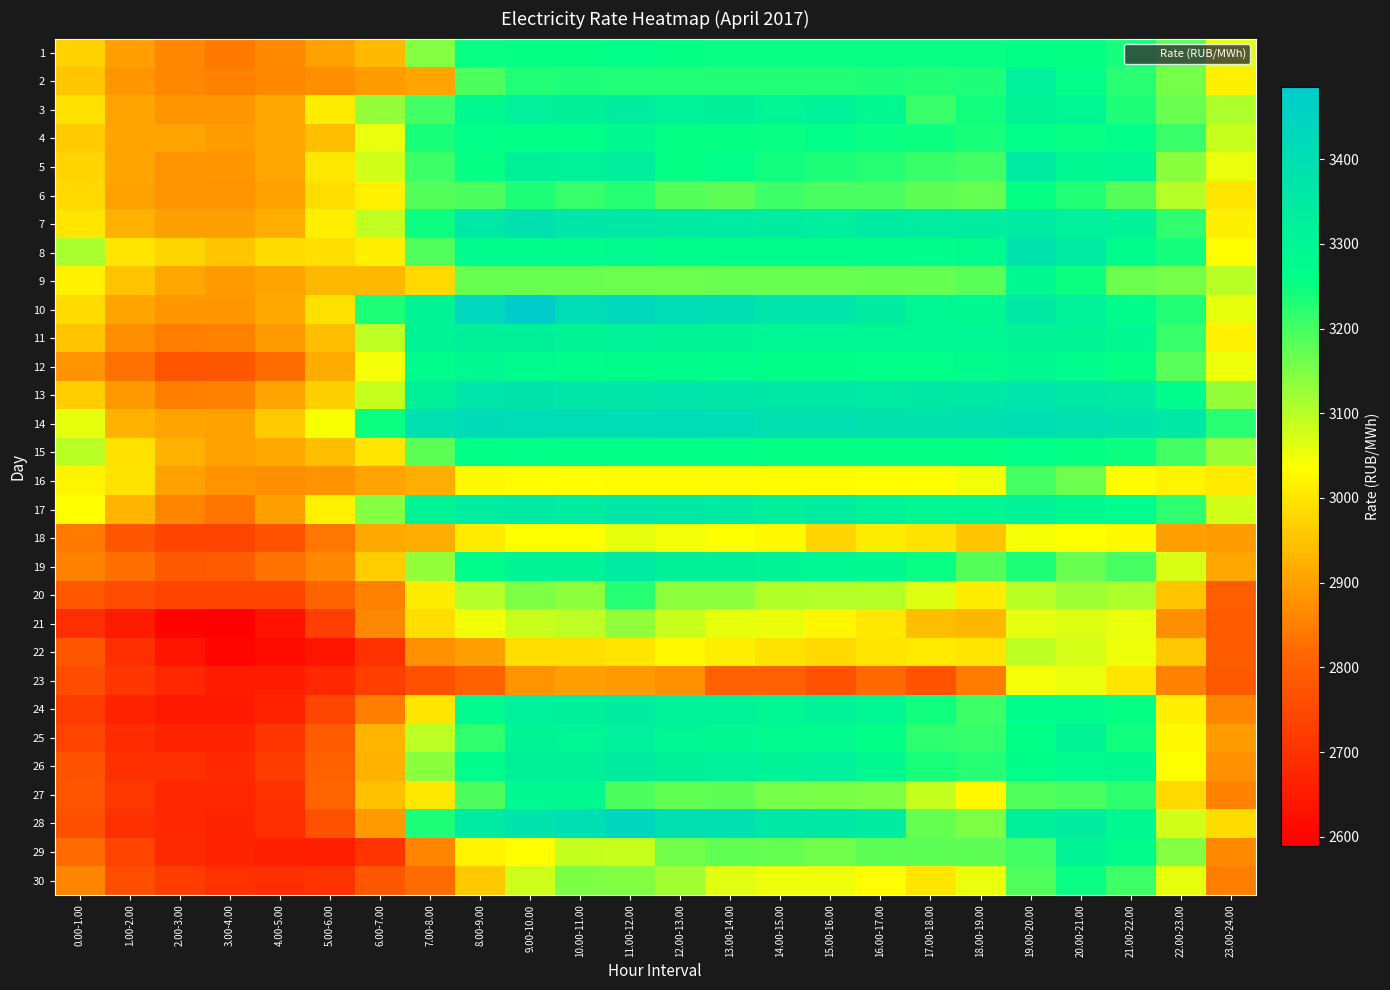

Reading right to left, what are all the values shown in this chart?

1: 23.00-24.00=3062.7	22.00-23.00=3182.5	21.00-22.00=3242.0	20.00-21.00=3254.2	19.00-20.00=3260.7	18.00-19.00=3251.9	17.00-18.00=3253.1	16.00-17.00=3252.4	15.00-16.00=3253.1	14.00-15.00=3252.1	13.00-14.00=3252.9	12.00-13.00=3254.2	11.00-12.00=3260.7	10.00-11.00=3253.8	9.00-10.00=3254.5	8.00-9.00=3253.7	7.00-8.00=3144.7	6.00-7.00=2936.7	5.00-6.00=2901.9	4.00-5.00=2866.9	3.00-4.00=2842.2	2.00-3.00=2863.2	1.00-2.00=2899.6	0.00-1.00=2971.8
2: 23.00-24.00=3014.1	22.00-23.00=3158.0	21.00-22.00=3223.4	20.00-21.00=3263.9	19.00-20.00=3326.0	18.00-19.00=3235.9	17.00-18.00=3231.9	16.00-17.00=3233.8	15.00-16.00=3232.4	14.00-15.00=3232.0	13.00-14.00=3232.3	12.00-13.00=3232.3	11.00-12.00=3232.4	10.00-11.00=3233.0	9.00-10.00=3232.3	8.00-9.00=3192.0	7.00-8.00=2905.9	6.00-7.00=2893.8	5.00-6.00=2875.4	4.00-5.00=2864.3	3.00-4.00=2853.8	2.00-3.00=2864.3	1.00-2.00=2884.7	0.00-1.00=2954.9
3: 23.00-24.00=3110.0	22.00-23.00=3166.8	21.00-22.00=3233.0	20.00-21.00=3298.8	19.00-20.00=3304.5	18.00-19.00=3245.6	17.00-18.00=3210.8	16.00-17.00=3290.8	15.00-16.00=3314.1	14.00-15.00=3300.8	13.00-14.00=3320.7	12.00-13.00=3315.9	11.00-12.00=3335.0	10.00-11.00=3321.7	9.00-10.00=3326.2	8.00-9.00=3283.8	7.00-8.00=3204.5	6.00-7.00=3129.0	5.00-6.00=3009.2	4.00-5.00=2912.4	3.00-4.00=2884.9	2.00-3.00=2883.4	1.00-2.00=2906.0	0.00-1.00=2994.5
4: 23.00-24.00=3086.7	22.00-23.00=3209.9	21.00-22.00=3262.4	20.00-21.00=3253.3	19.00-20.00=3262.7	18.00-19.00=3237.6	17.00-18.00=3247.2	16.00-17.00=3252.8	15.00-16.00=3263.8	14.00-15.00=3251.6	13.00-14.00=3254.0	12.00-13.00=3254.2	11.00-12.00=3287.8	10.00-11.00=3258.3	9.00-10.00=3259.0	8.00-9.00=3261.5	7.00-8.00=3239.7	6.00-7.00=3055.7	5.00-6.00=2944.1	4.00-5.00=2908.2	3.00-4.00=2895.5	2.00-3.00=2905.4	1.00-2.00=2906.2	0.00-1.00=2960.9
5: 23.00-24.00=3057.8	22.00-23.00=3139.0	21.00-22.00=3302.2	20.00-21.00=3293.0	19.00-20.00=3346.8	18.00-19.00=3202.2	17.00-18.00=3210.8	16.00-17.00=3226.6	15.00-16.00=3235.6	14.00-15.00=3245.2	13.00-14.00=3263.0	12.00-13.00=3254.9	11.00-12.00=3330.7	10.00-11.00=3313.3	9.00-10.00=3322.8	8.00-9.00=3255.0	7.00-8.00=3206.0	6.00-7.00=3075.7	5.00-6.00=3003.4	4.00-5.00=2909.8	3.00-4.00=2884.4	2.00-3.00=2880.2	1.00-2.00=2904.3	0.00-1.00=2976.1
6: 23.00-24.00=3000.9	22.00-23.00=3101.5	21.00-22.00=3185.2	20.00-21.00=3230.2	19.00-20.00=3255.6	18.00-19.00=3170.6	17.00-18.00=3177.8	16.00-17.00=3196.8	15.00-16.00=3197.6	14.00-15.00=3204.9	13.00-14.00=3180.2	12.00-13.00=3184.6	11.00-12.00=3228.3	10.00-11.00=3212.5	9.00-10.00=3235.3	8.00-9.00=3193.8	7.00-8.00=3185.2	6.00-7.00=3016.6	5.00-6.00=2990.3	4.00-5.00=2901.1	3.00-4.00=2879.6	2.00-3.00=2881.3	1.00-2.00=2903.5	0.00-1.00=2982.1
7: 23.00-24.00=3015.9	22.00-23.00=3216.1	21.00-22.00=3312.6	20.00-21.00=3324.2	19.00-20.00=3346.1	18.00-19.00=3336.1	17.00-18.00=3341.5	16.00-17.00=3347.0	15.00-16.00=3330.6	14.00-15.00=3344.3	13.00-14.00=3347.7	12.00-13.00=3348.7	11.00-12.00=3358.7	10.00-11.00=3362.3	9.00-10.00=3388.4	8.00-9.00=3357.7	7.00-8.00=3246.8	6.00-7.00=3092.0	5.00-6.00=3013.2	4.00-5.00=2920.9	3.00-4.00=2898.4	2.00-3.00=2898.3	1.00-2.00=2928.0	0.00-1.00=3001.5
8: 23.00-24.00=3035.1	22.00-23.00=3240.6	21.00-22.00=3269.3	20.00-21.00=3349.4	19.00-20.00=3380.5	18.00-19.00=3277.7	17.00-18.00=3274.1	16.00-17.00=3270.9	15.00-16.00=3269.1	14.00-15.00=3268.8	13.00-14.00=3270.0	12.00-13.00=3274.6	11.00-12.00=3279.4	10.00-11.00=3274.4	9.00-10.00=3273.7	8.00-9.00=3272.7	7.00-8.00=3189.0	6.00-7.00=3015.2	5.00-6.00=2990.5	4.00-5.00=2986.4	3.00-4.00=2953.7	2.00-3.00=2978.6	1.00-2.00=2999.1	0.00-1.00=3112.5
9: 23.00-24.00=3099.3	22.00-23.00=3157.8	21.00-22.00=3164.0	20.00-21.00=3250.1	19.00-20.00=3289.7	18.00-19.00=3183.2	17.00-18.00=3170.1	16.00-17.00=3172.0	15.00-16.00=3168.7	14.00-15.00=3168.0	13.00-14.00=3167.6	12.00-13.00=3166.3	11.00-12.00=3166.0	10.00-11.00=3167.1	9.00-10.00=3168.4	8.00-9.00=3166.8	7.00-8.00=2983.1	6.00-7.00=2933.2	5.00-6.00=2934.3	4.00-5.00=2907.5	3.00-4.00=2891.1	2.00-3.00=2907.8	1.00-2.00=2952.4	0.00-1.00=3018.9
10: 23.00-24.00=3059.9	22.00-23.00=3229.8	21.00-22.00=3274.5	20.00-21.00=3319.2	19.00-20.00=3353.2	18.00-19.00=3290.1	17.00-18.00=3297.2	16.00-17.00=3338.2	15.00-16.00=3370.9	14.00-15.00=3369.8	13.00-14.00=3399.7	12.00-13.00=3407.4	11.00-12.00=3429.2	10.00-11.00=3412.6	9.00-10.00=3484.6	8.00-9.00=3434.7	7.00-8.00=3302.9	6.00-7.00=3232.9	5.00-6.00=2994.6	4.00-5.00=2914.1	3.00-4.00=2883.4	2.00-3.00=2883.1	1.00-2.00=2906.9	0.00-1.00=2986.2
11: 23.00-24.00=3018.1	22.00-23.00=3212.7	21.00-22.00=3286.5	20.00-21.00=3303.2	19.00-20.00=3311.9	18.00-19.00=3301.0	17.00-18.00=3301.4	16.00-17.00=3297.6	15.00-16.00=3297.2	14.00-15.00=3299.5	13.00-14.00=3307.4	12.00-13.00=3310.7	11.00-12.00=3313.5	10.00-11.00=3307.6	9.00-10.00=3323.7	8.00-9.00=3323.0	7.00-8.00=3308.3	6.00-7.00=3095.9	5.00-6.00=2945.3	4.00-5.00=2893.2	3.00-4.00=2854.1	2.00-3.00=2849.9	1.00-2.00=2872.9	0.00-1.00=2951.7
12: 23.00-24.00=3052.2	22.00-23.00=3181.3	21.00-22.00=3254.7	20.00-21.00=3274.1	19.00-20.00=3287.0	18.00-19.00=3275.5	17.00-18.00=3263.5	16.00-17.00=3262.9	15.00-16.00=3265.3	14.00-15.00=3265.8	13.00-14.00=3272.1	12.00-13.00=3276.6	11.00-12.00=3275.5	10.00-11.00=3270.7	9.00-10.00=3281.5	8.00-9.00=3285.8	7.00-8.00=3272.1	6.00-7.00=3046.3	5.00-6.00=2915.1	4.00-5.00=2824.6	3.00-4.00=2779.3	2.00-3.00=2776.8	1.00-2.00=2831.1	0.00-1.00=2883.0
13: 23.00-24.00=3129.8	22.00-23.00=3273.1	21.00-22.00=3345.5	20.00-21.00=3358.3	19.00-20.00=3370.0	18.00-19.00=3358.4	17.00-18.00=3352.7	16.00-17.00=3350.4	15.00-16.00=3356.0	14.00-15.00=3359.3	13.00-14.00=3367.3	12.00-13.00=3369.6	11.00-12.00=3368.0	10.00-11.00=3365.2	9.00-10.00=3374.1	8.00-9.00=3372.4	7.00-8.00=3323.4	6.00-7.00=3089.2	5.00-6.00=2967.9	4.00-5.00=2905.5	3.00-4.00=2858.1	2.00-3.00=2851.0	1.00-2.00=2887.2	0.00-1.00=2966.3
14: 23.00-24.00=3223.8	22.00-23.00=3355.6	21.00-22.00=3381.2	20.00-21.00=3396.2	19.00-20.00=3401.7	18.00-19.00=3391.0	17.00-18.00=3382.2	16.00-17.00=3384.9	15.00-16.00=3394.3	14.00-15.00=3396.5	13.00-14.00=3404.3	12.00-13.00=3408.1	11.00-12.00=3406.7	10.00-11.00=3405.6	9.00-10.00=3412.1	8.00-9.00=3415.1	7.00-8.00=3391.3	6.00-7.00=3249.5	5.00-6.00=3041.8	4.00-5.00=2960.8	3.00-4.00=2900.8	2.00-3.00=2905.2	1.00-2.00=2928.2	0.00-1.00=3060.0
15: 23.00-24.00=3124.8	22.00-23.00=3204.1	21.00-22.00=3249.4	20.00-21.00=3255.8	19.00-20.00=3261.2	18.00-19.00=3256.9	17.00-18.00=3256.5	16.00-17.00=3256.8	15.00-16.00=3256.7	14.00-15.00=3256.5	13.00-14.00=3257.9	12.00-13.00=3259.2	11.00-12.00=3260.0	10.00-11.00=3260.4	9.00-10.00=3261.5	8.00-9.00=3259.5	7.00-8.00=3177.0	6.00-7.00=3000.5	5.00-6.00=2944.8	4.00-5.00=2913.6	3.00-4.00=2901.1	2.00-3.00=2925.5	1.00-2.00=2993.5	0.00-1.00=3096.7
16: 23.00-24.00=3008.8	22.00-23.00=3022.5	21.00-22.00=3030.1	20.00-21.00=3164.8	19.00-20.00=3198.5	18.00-19.00=3050.7	17.00-18.00=3034.4	16.00-17.00=3033.7	15.00-16.00=3031.9	14.00-15.00=3031.6	13.00-14.00=3032.2	12.00-13.00=3032.4	11.00-12.00=3033.2	10.00-11.00=3034.1	9.00-10.00=3034.4	8.00-9.00=3028.9	7.00-8.00=2918.7	6.00-7.00=2904.3	5.00-6.00=2881.1	4.00-5.00=2872.9	3.00-4.00=2880.8	2.00-3.00=2901.8	1.00-2.00=2998.3	0.00-1.00=3021.6
17: 23.00-24.00=3078.4	22.00-23.00=3221.0	21.00-22.00=3273.2	20.00-21.00=3285.7	19.00-20.00=3306.5	18.00-19.00=3298.9	17.00-18.00=3298.2	16.00-17.00=3316.6	15.00-16.00=3334.5	14.00-15.00=3328.2	13.00-14.00=3346.1	12.00-13.00=3353.5	11.00-12.00=3363.6	10.00-11.00=3341.8	9.00-10.00=3346.8	8.00-9.00=3343.3	7.00-8.00=3306.3	6.00-7.00=3145.3	5.00-6.00=3018.0	4.00-5.00=2897.9	3.00-4.00=2834.8	2.00-3.00=2861.6	1.00-2.00=2930.1	0.00-1.00=3035.9
18: 23.00-24.00=2895.3	22.00-23.00=2900.4	21.00-22.00=3028.2	20.00-21.00=3039.4	19.00-20.00=3044.1	18.00-19.00=2955.8	17.00-18.00=2998.2	16.00-17.00=3008.9	15.00-16.00=2977.1	14.00-15.00=3026.8	13.00-14.00=3039.7	12.00-13.00=3048.5	11.00-12.00=3059.1	10.00-11.00=3037.0	9.00-10.00=3039.7	8.00-9.00=3007.9	7.00-8.00=2920.7	6.00-7.00=2912.9	5.00-6.00=2840.4	4.00-5.00=2774.4	3.00-4.00=2738.3	2.00-3.00=2739.8	1.00-2.00=2778.5	0.00-1.00=2841.9
19: 23.00-24.00=2909.8	22.00-23.00=3070.8	21.00-22.00=3200.2	20.00-21.00=3167.9	19.00-20.00=3235.4	18.00-19.00=3186.5	17.00-18.00=3252.2	16.00-17.00=3291.5	15.00-16.00=3300.7	14.00-15.00=3309.2	13.00-14.00=3320.2	12.00-13.00=3320.6	11.00-12.00=3350.8	10.00-11.00=3309.3	9.00-10.00=3307.1	8.00-9.00=3270.7	7.00-8.00=3130.2	6.00-7.00=2965.1	5.00-6.00=2862.7	4.00-5.00=2833.8	3.00-4.00=2789.6	2.00-3.00=2785.7	1.00-2.00=2827.5	0.00-1.00=2854.1
20: 23.00-24.00=2798.8	22.00-23.00=2955.2	21.00-22.00=3108.5	20.00-21.00=3124.3	19.00-20.00=3099.0	18.00-19.00=3011.0	17.00-18.00=3065.1	16.00-17.00=3100.6	15.00-16.00=3101.5	14.00-15.00=3104.1	13.00-14.00=3137.4	12.00-13.00=3136.5	11.00-12.00=3227.5	10.00-11.00=3138.0	9.00-10.00=3150.2	8.00-9.00=3102.8	7.00-8.00=3010.9	6.00-7.00=2853.0	5.00-6.00=2809.3	4.00-5.00=2742.8	3.00-4.00=2739.6	2.00-3.00=2739.2	1.00-2.00=2759.3	0.00-1.00=2783.3
21: 23.00-24.00=2791.9	22.00-23.00=2876.0	21.00-22.00=3055.5	20.00-21.00=3067.3	19.00-20.00=3059.4	18.00-19.00=2933.5	17.00-18.00=2945.5	16.00-17.00=3004.1	15.00-16.00=3024.2	14.00-15.00=3056.4	13.00-14.00=3060.5	12.00-13.00=3084.6	11.00-12.00=3133.3	10.00-11.00=3094.6	9.00-10.00=3084.2	8.00-9.00=3050.5	7.00-8.00=2991.0	6.00-7.00=2865.5	5.00-6.00=2727.0	4.00-5.00=2630.6	3.00-4.00=2589.2	2.00-3.00=2598.9	1.00-2.00=2649.9	0.00-1.00=2692.9
22: 23.00-24.00=2795.4	22.00-23.00=2958.6	21.00-22.00=3051.0	20.00-21.00=3073.8	19.00-20.00=3096.3	18.00-19.00=3001.1	17.00-18.00=3008.7	16.00-17.00=3001.9	15.00-16.00=2983.5	14.00-15.00=2996.9	13.00-14.00=3012.7	12.00-13.00=3026.4	11.00-12.00=2999.0	10.00-11.00=2990.6	9.00-10.00=2988.2	8.00-9.00=2900.0	7.00-8.00=2876.8	6.00-7.00=2698.2	5.00-6.00=2634.9	4.00-5.00=2619.1	3.00-4.00=2604.9	2.00-3.00=2635.3	1.00-2.00=2692.6	0.00-1.00=2780.6
23: 23.00-24.00=2785.5	22.00-23.00=2858.5	21.00-22.00=3001.5	20.00-21.00=3054.4	19.00-20.00=3045.9	18.00-19.00=2845.3	17.00-18.00=2774.2	16.00-17.00=2819.9	15.00-16.00=2768.1	14.00-15.00=2805.9	13.00-14.00=2804.8	12.00-13.00=2879.1	11.00-12.00=2892.1	10.00-11.00=2898.3	9.00-10.00=2882.3	8.00-9.00=2804.1	7.00-8.00=2770.1	6.00-7.00=2725.7	5.00-6.00=2677.5	4.00-5.00=2655.3	3.00-4.00=2649.2	2.00-3.00=2676.2	1.00-2.00=2710.6	0.00-1.00=2758.3
24: 23.00-24.00=2860.0	22.00-23.00=3012.9	21.00-22.00=3256.7	20.00-21.00=3273.0	19.00-20.00=3269.4	18.00-19.00=3207.7	17.00-18.00=3243.9	16.00-17.00=3297.6	15.00-16.00=3314.5	14.00-15.00=3298.5	13.00-14.00=3313.6	12.00-13.00=3319.6	11.00-12.00=3336.9	10.00-11.00=3329.0	9.00-10.00=3325.2	8.00-9.00=3281.1	7.00-8.00=2999.6	6.00-7.00=2849.3	5.00-6.00=2745.2	4.00-5.00=2669.1	3.00-4.00=2648.2	2.00-3.00=2646.2	1.00-2.00=2667.0	0.00-1.00=2724.1
25: 23.00-24.00=2894.8	22.00-23.00=3029.7	21.00-22.00=3245.5	20.00-21.00=3303.9	19.00-20.00=3260.5	18.00-19.00=3214.8	17.00-18.00=3219.4	16.00-17.00=3260.0	15.00-16.00=3280.7	14.00-15.00=3281.4	13.00-14.00=3293.1	12.00-13.00=3301.8	11.00-12.00=3326.7	10.00-11.00=3299.8	9.00-10.00=3304.1	8.00-9.00=3217.9	7.00-8.00=3095.0	6.00-7.00=2928.8	5.00-6.00=2793.4	4.00-5.00=2709.0	3.00-4.00=2668.4	2.00-3.00=2669.3	1.00-2.00=2690.6	0.00-1.00=2739.4
26: 23.00-24.00=2876.2	22.00-23.00=3040.0	21.00-22.00=3282.5	20.00-21.00=3280.0	19.00-20.00=3266.6	18.00-19.00=3226.7	17.00-18.00=3236.9	16.00-17.00=3287.7	15.00-16.00=3325.0	14.00-15.00=3310.1	13.00-14.00=3326.9	12.00-13.00=3323.5	11.00-12.00=3336.3	10.00-11.00=3323.6	9.00-10.00=3323.4	8.00-9.00=3268.0	7.00-8.00=3139.4	6.00-7.00=2926.0	5.00-6.00=2805.2	4.00-5.00=2723.6	3.00-4.00=2680.0	2.00-3.00=2692.7	1.00-2.00=2697.4	0.00-1.00=2771.3
27: 23.00-24.00=2856.0	22.00-23.00=2981.9	21.00-22.00=3220.1	20.00-21.00=3197.4	19.00-20.00=3188.6	18.00-19.00=3027.0	17.00-18.00=3086.5	16.00-17.00=3150.3	15.00-16.00=3155.6	14.00-15.00=3159.1	13.00-14.00=3177.9	12.00-13.00=3176.3	11.00-12.00=3192.2	10.00-11.00=3286.6	9.00-10.00=3291.7	8.00-9.00=3191.0	7.00-8.00=3002.7	6.00-7.00=2947.7	5.00-6.00=2810.5	4.00-5.00=2698.9	3.00-4.00=2673.2	2.00-3.00=2675.7	1.00-2.00=2714.1	0.00-1.00=2775.9
28: 23.00-24.00=2987.8	22.00-23.00=3078.2	21.00-22.00=3295.4	20.00-21.00=3337.6	19.00-20.00=3327.9	18.00-19.00=3151.6	17.00-18.00=3170.0	16.00-17.00=3338.3	15.00-16.00=3360.9	14.00-15.00=3359.5	13.00-14.00=3387.3	12.00-13.00=3395.2	11.00-12.00=3438.8	10.00-11.00=3400.1	9.00-10.00=3377.3	8.00-9.00=3345.2	7.00-8.00=3235.2	6.00-7.00=2892.1	5.00-6.00=2769.3	4.00-5.00=2694.1	3.00-4.00=2671.5	2.00-3.00=2678.7	1.00-2.00=2696.7	0.00-1.00=2765.2
29: 23.00-24.00=2867.8	22.00-23.00=3143.2	21.00-22.00=3276.5	20.00-21.00=3303.6	19.00-20.00=3202.7	18.00-19.00=3177.4	17.00-18.00=3179.0	16.00-17.00=3178.8	15.00-16.00=3162.7	14.00-15.00=3171.7	13.00-14.00=3175.6	12.00-13.00=3162.4	11.00-12.00=3084.9	10.00-11.00=3088.7	9.00-10.00=3033.9	8.00-9.00=3019.7	7.00-8.00=2859.2	6.00-7.00=2705.0	5.00-6.00=2658.4	4.00-5.00=2662.3	3.00-4.00=2666.9	2.00-3.00=2680.5	1.00-2.00=2738.2	0.00-1.00=2820.8
30: 23.00-24.00=2849.4	22.00-23.00=3059.3	21.00-22.00=3206.2	20.00-21.00=3250.7	19.00-20.00=3187.6	18.00-19.00=3056.1	17.00-18.00=2998.6	16.00-17.00=3034.2	15.00-16.00=3051.0	14.00-15.00=3053.4	13.00-14.00=3063.8	12.00-13.00=3119.2	11.00-12.00=3147.9	10.00-11.00=3151.2	9.00-10.00=3081.4	8.00-9.00=2958.4	7.00-8.00=2822.5	6.00-7.00=2778.9	5.00-6.00=2702.7	4.00-5.00=2693.7	3.00-4.00=2701.1	2.00-3.00=2722.5	1.00-2.00=2763.0	0.00-1.00=2861.0